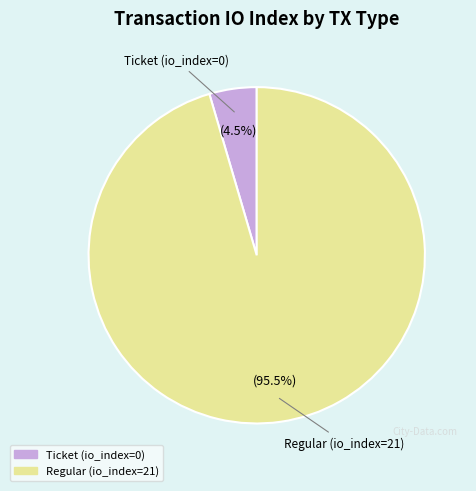

Which category accounts for the majority?

Regular (io_index=21)